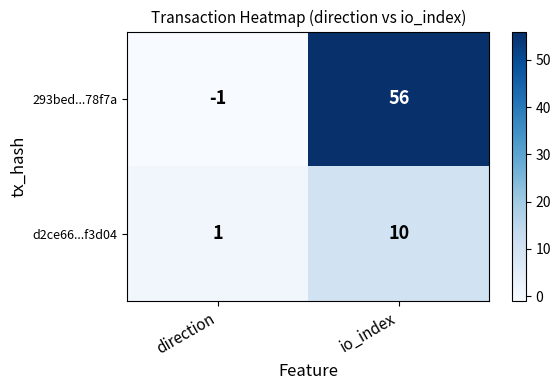

Which label corresponds to the largest value in the chart?

io_index